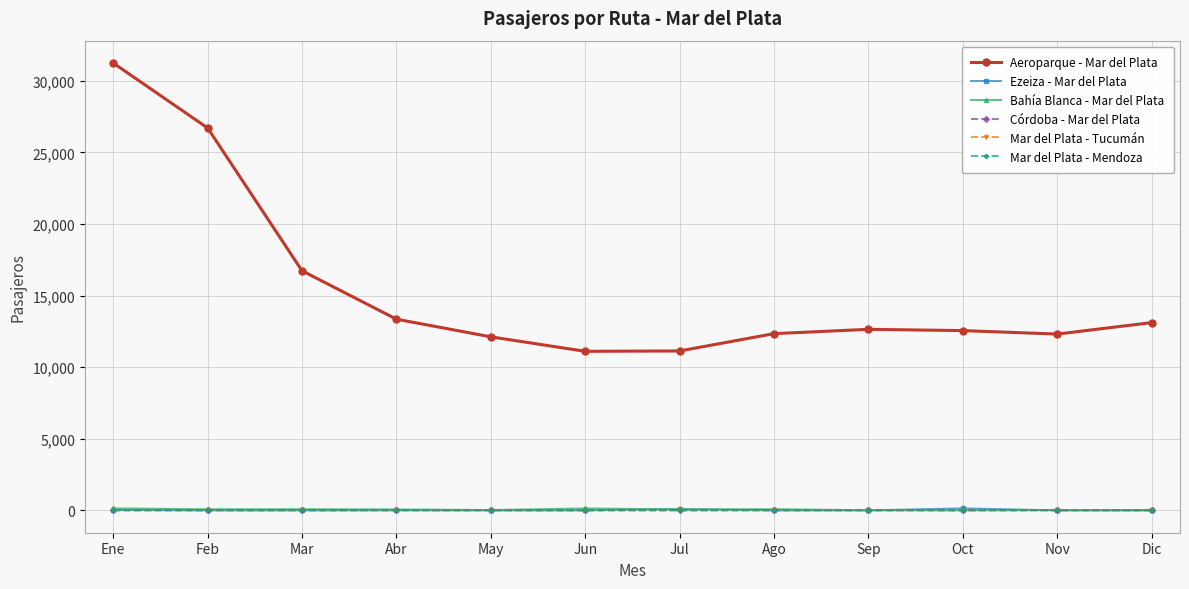

What is the difference between the maximum and minimum values in the Mar del Plata - Tucumán series?

4